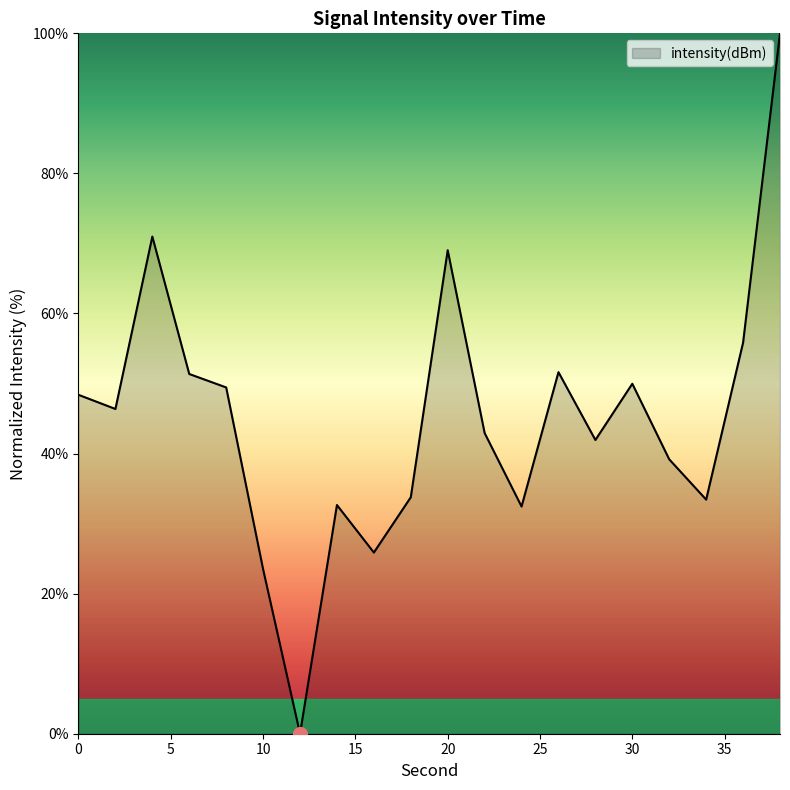

What is the maximum value shown in the chart?

100.0